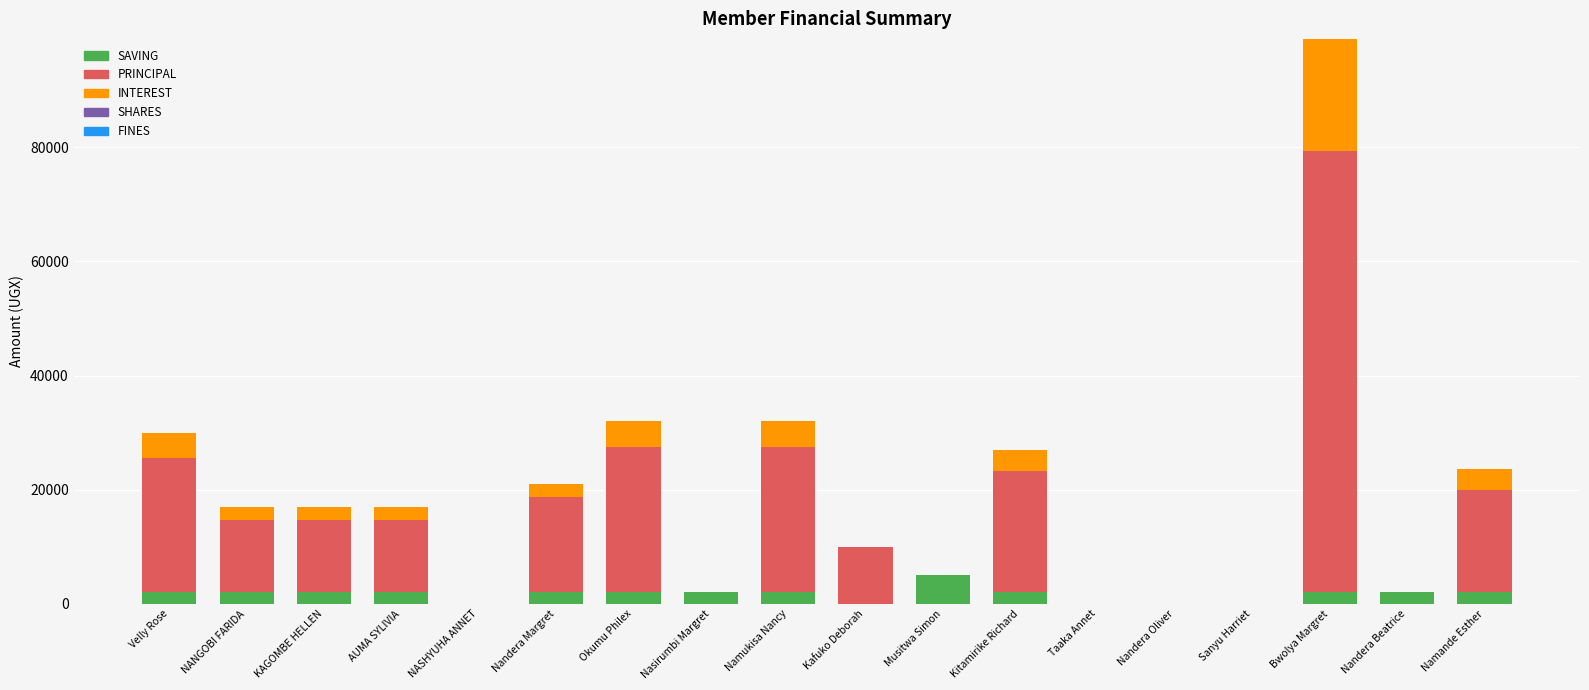

The value of SAVING at Nandera Margret is 2000. True or false?

True